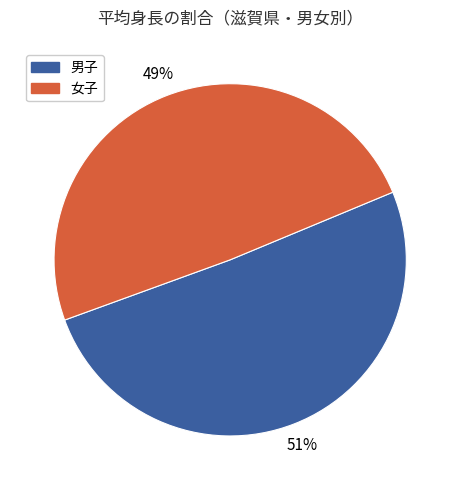

Between 女子 and 男子, which is larger?

男子